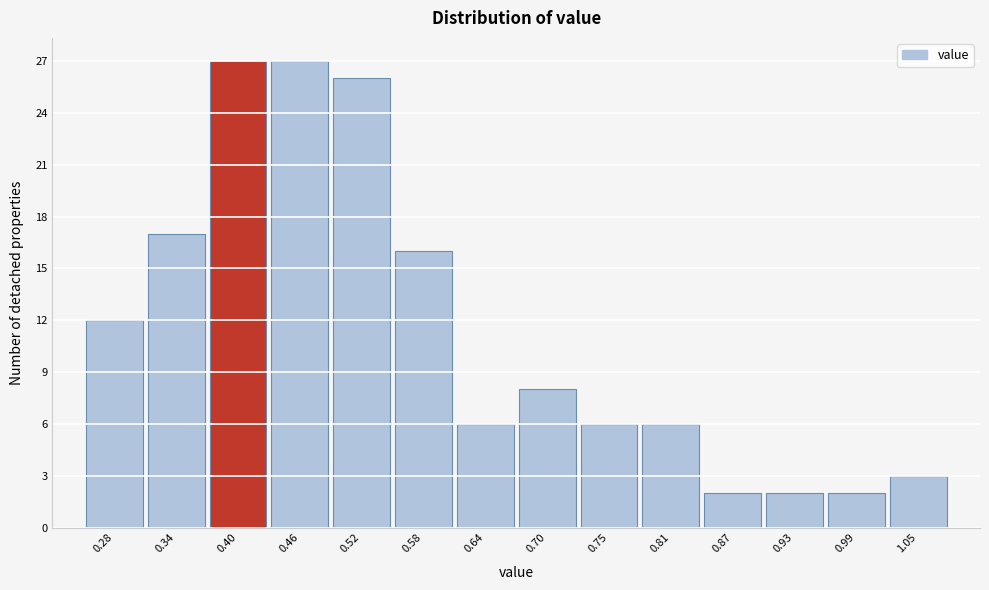

Reading right to left, transcribe all the data shown in this chart.

1.05=3	0.99=2	0.93=2	0.87=2	0.81=6	0.75=6	0.70=8	0.64=6	0.58=16	0.52=26	0.46=27	0.40=27	0.34=17	0.28=12